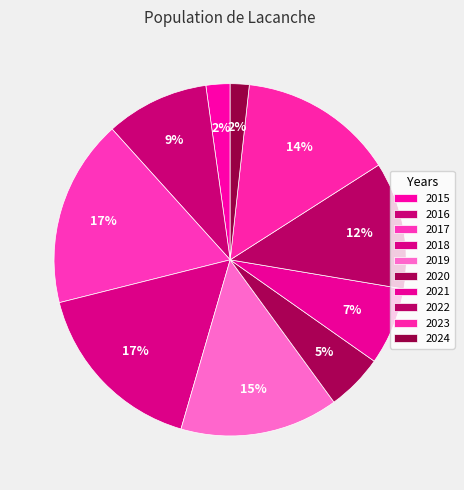

Is the sum of 2016 and 2015 greater than half?

No